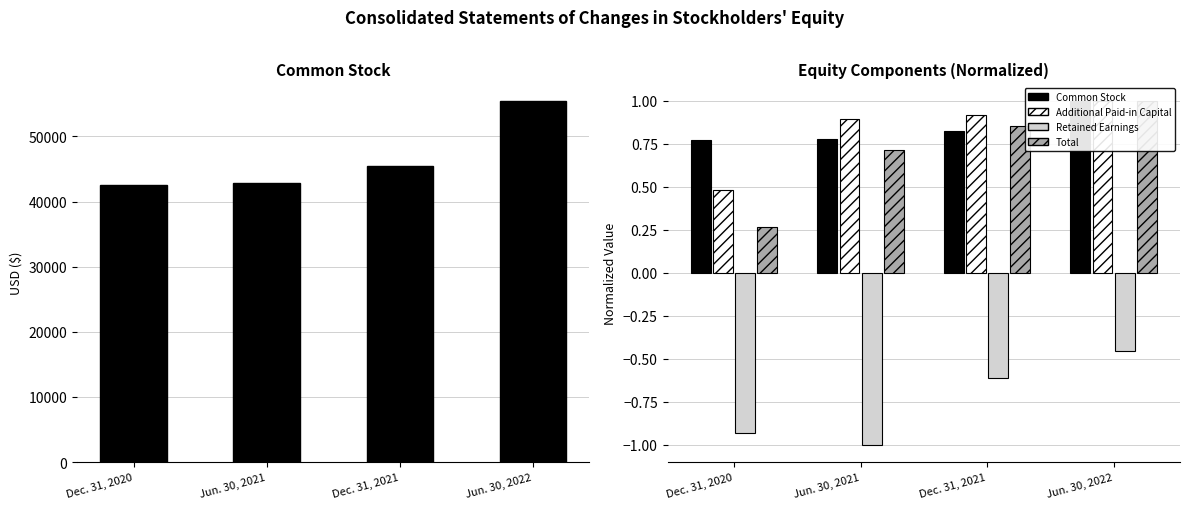

What position from the right is Dec. 31, 2021?

2